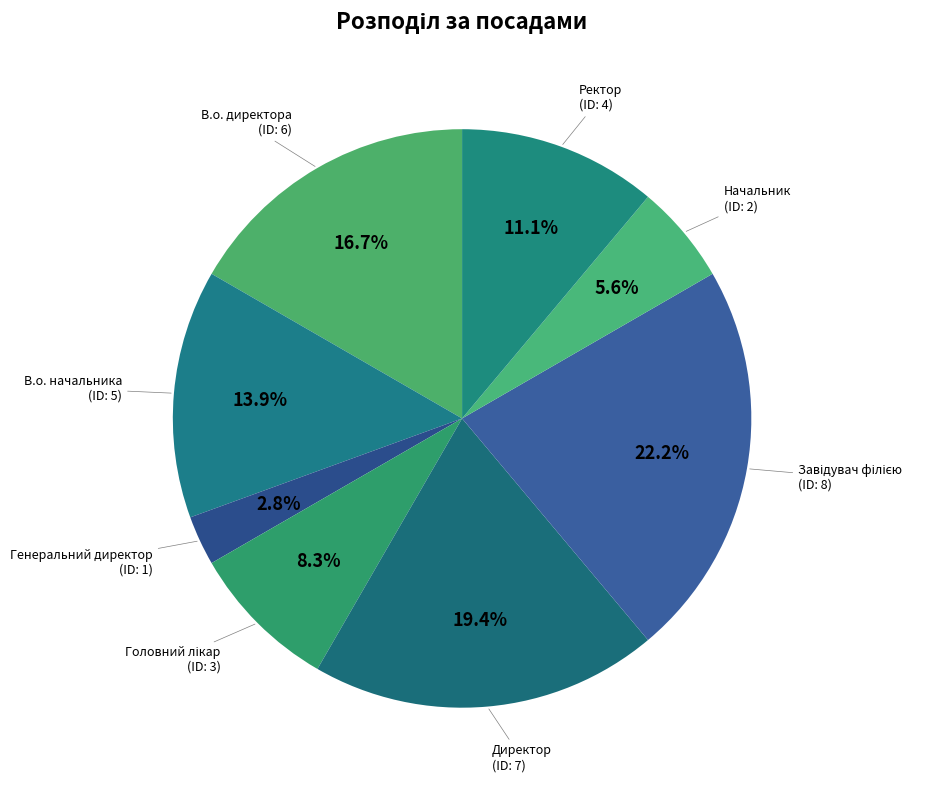

Count the number of slices in the pie.

8